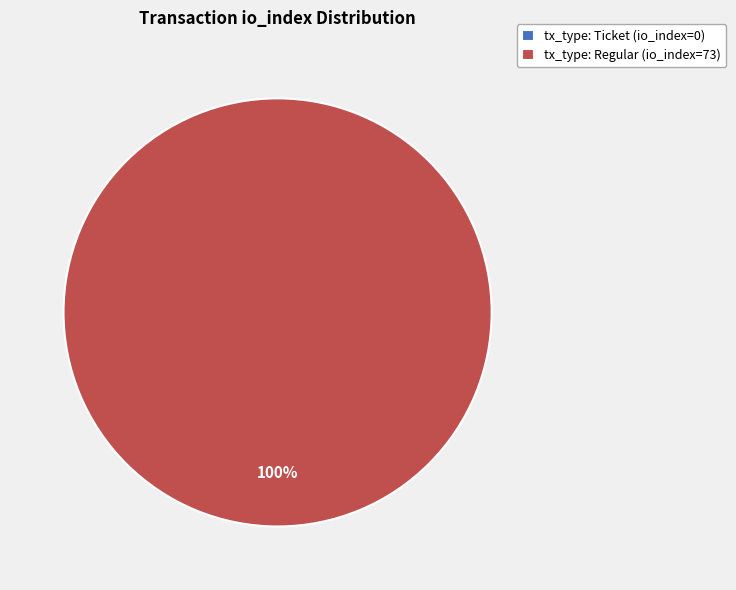

What is the majority slice?

tx_type: Regular (io_index=73)